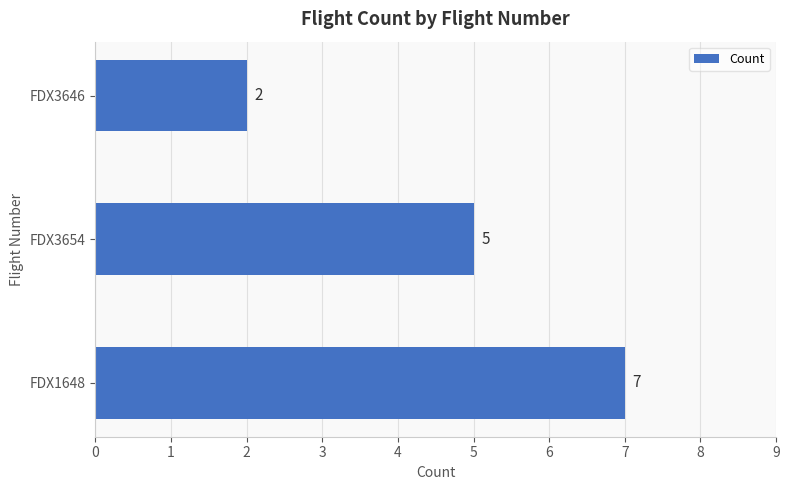

List the labels in order of value, largest first.

FDX1648, FDX3654, FDX3646